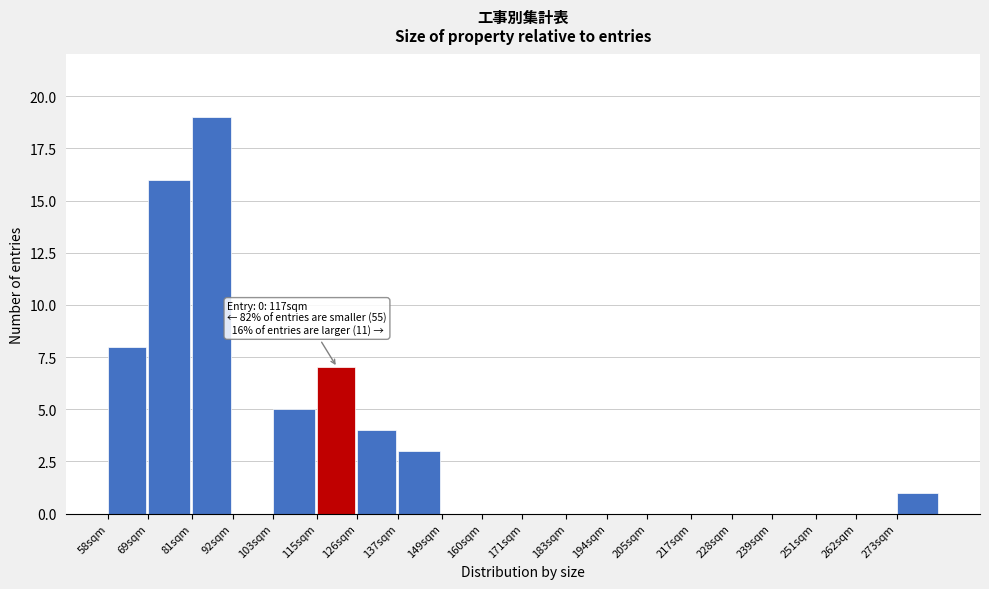

Reading right to left, what are all the values shown in this chart?

273sqm=1	262sqm=0	251sqm=0	239sqm=0	228sqm=0	217sqm=0	205sqm=0	194sqm=0	183sqm=0	171sqm=0	160sqm=0	149sqm=0	137sqm=3	126sqm=4	115sqm=7	103sqm=5	92sqm=0	81sqm=19	69sqm=16	58sqm=8